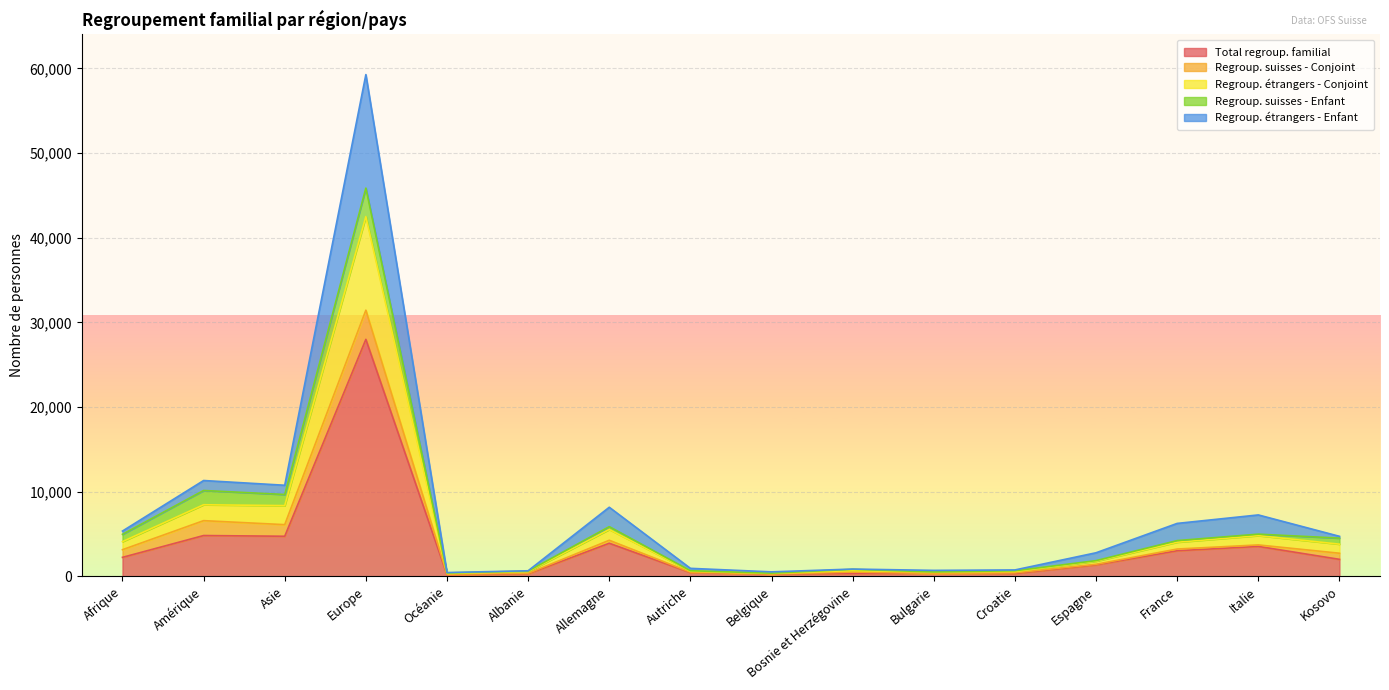

What is the highest value of the Total regroup. familial series?

28003